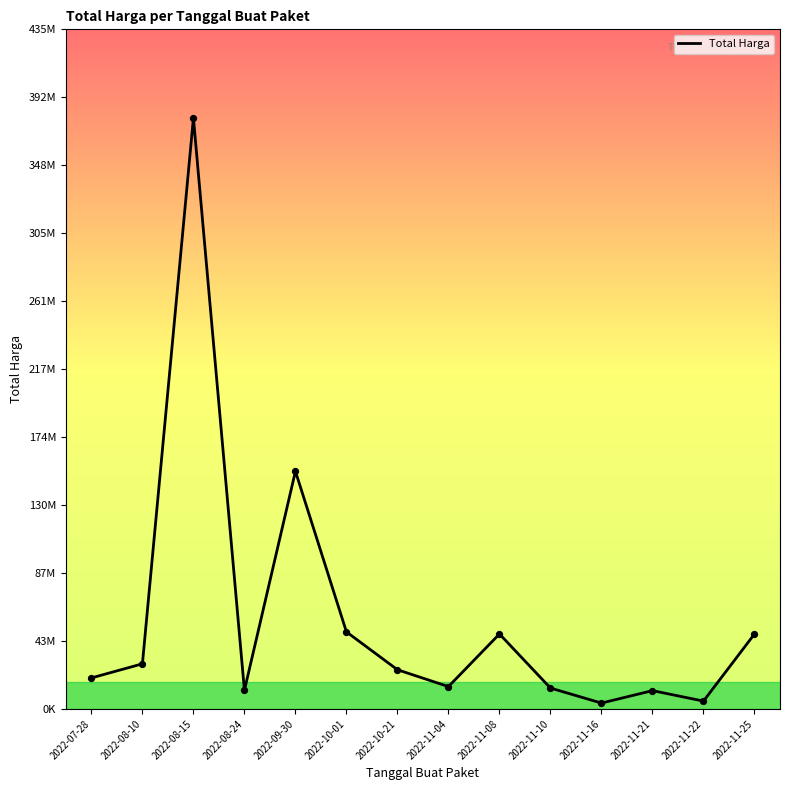

Which has a higher value, 2022-10-01 or 2022-11-04?

2022-10-01